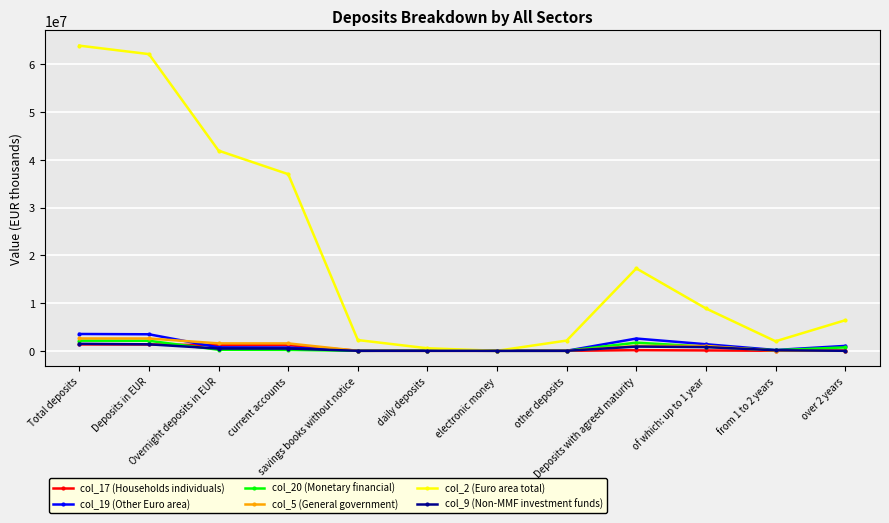

Does the chart have visible grid lines?

Yes